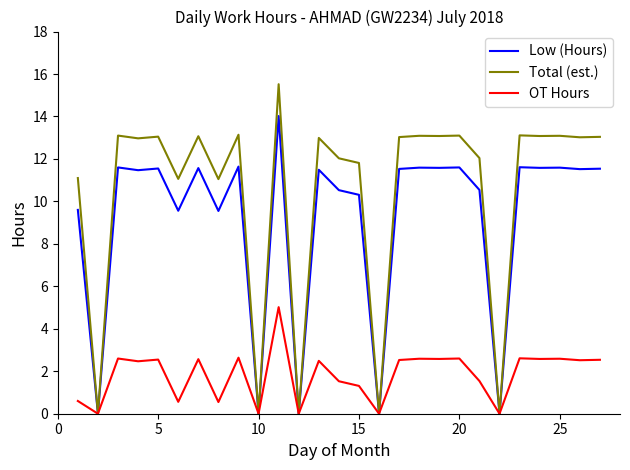

Which series has the largest total across all categories?

Total (est.)